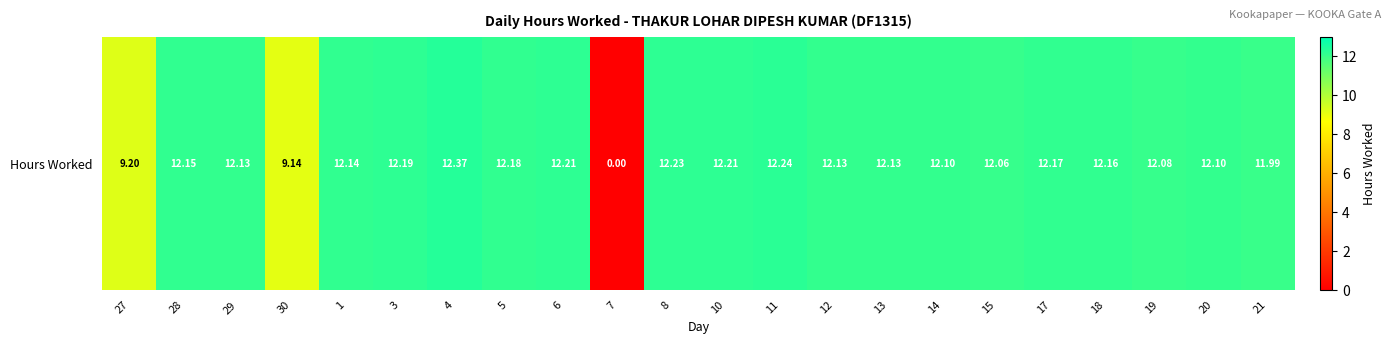

Reading left to right, list all the values displayed in this chart.

27=9.2	28=12.2	29=12.1	30=9.1	1=12.1	3=12.2	4=12.4	5=12.2	6=12.2	7=0.0	8=12.2	10=12.2	11=12.2	12=12.1	13=12.1	14=12.1	15=12.1	17=12.2	18=12.2	19=12.1	20=12.1	21=12.0